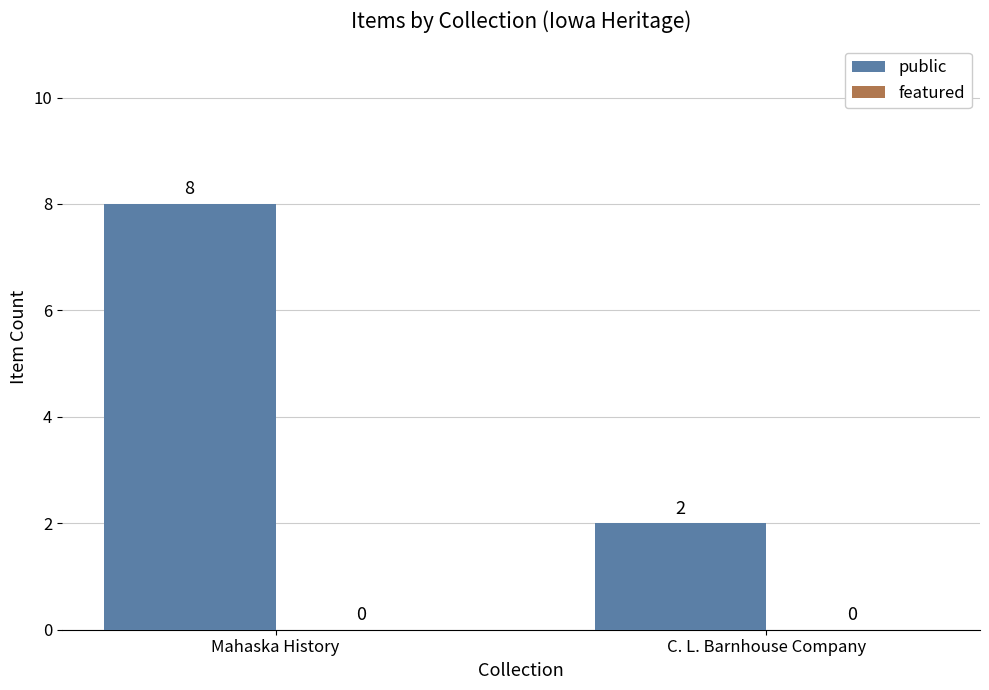

Are the bars grouped side by side (vs. stacked)?

No